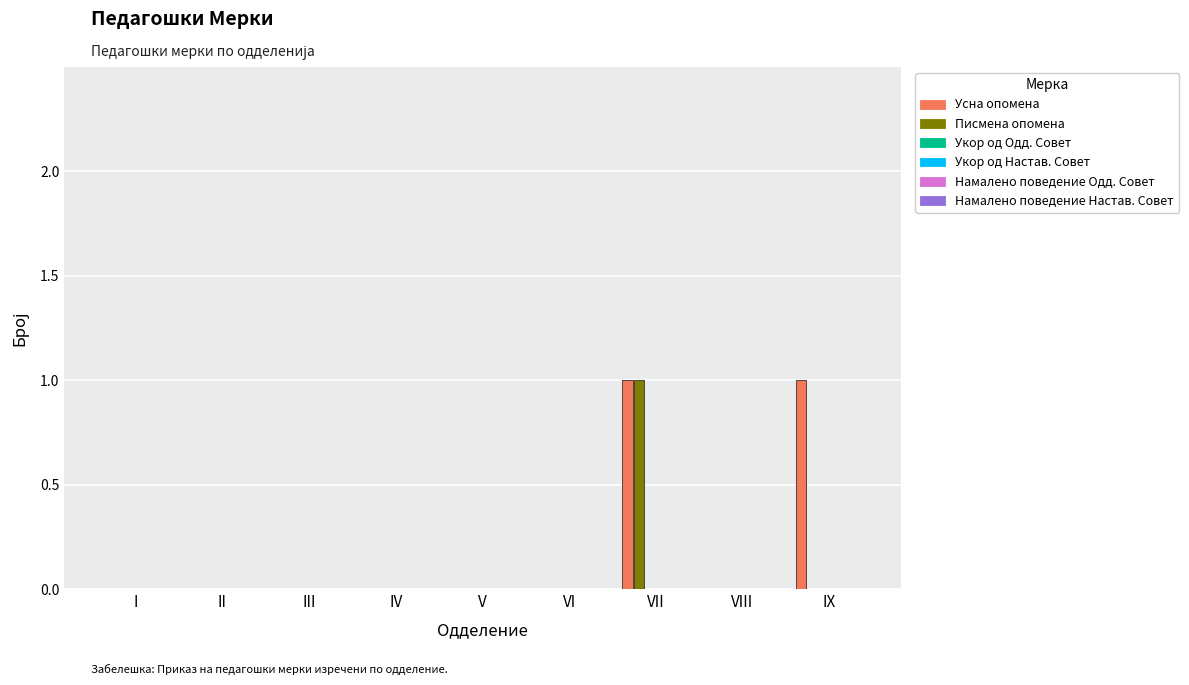

Which series has the largest total across all categories?

Усна опомена